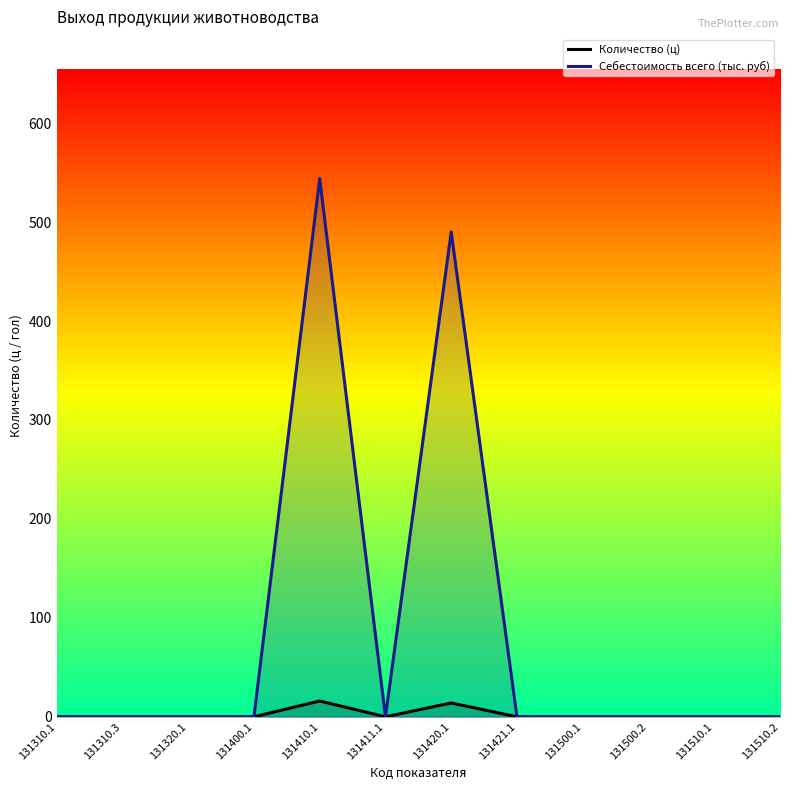

Where is the first local minimum for Количество (ц)?

131411.1